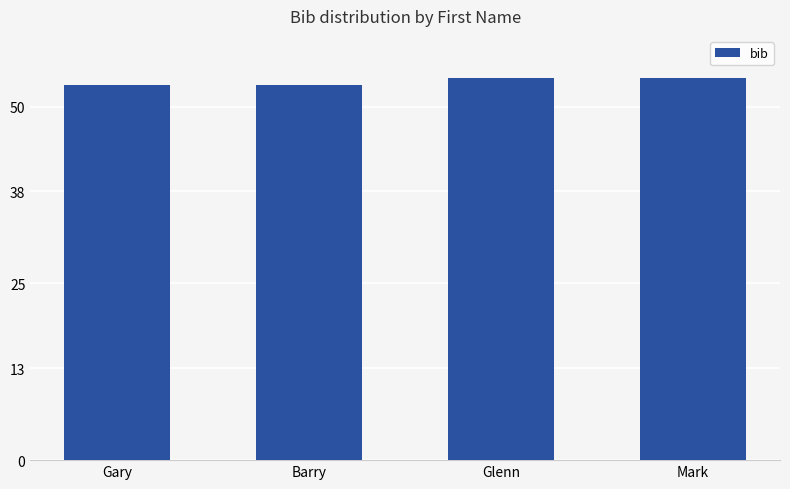

What is the minimum value shown in the chart?

53